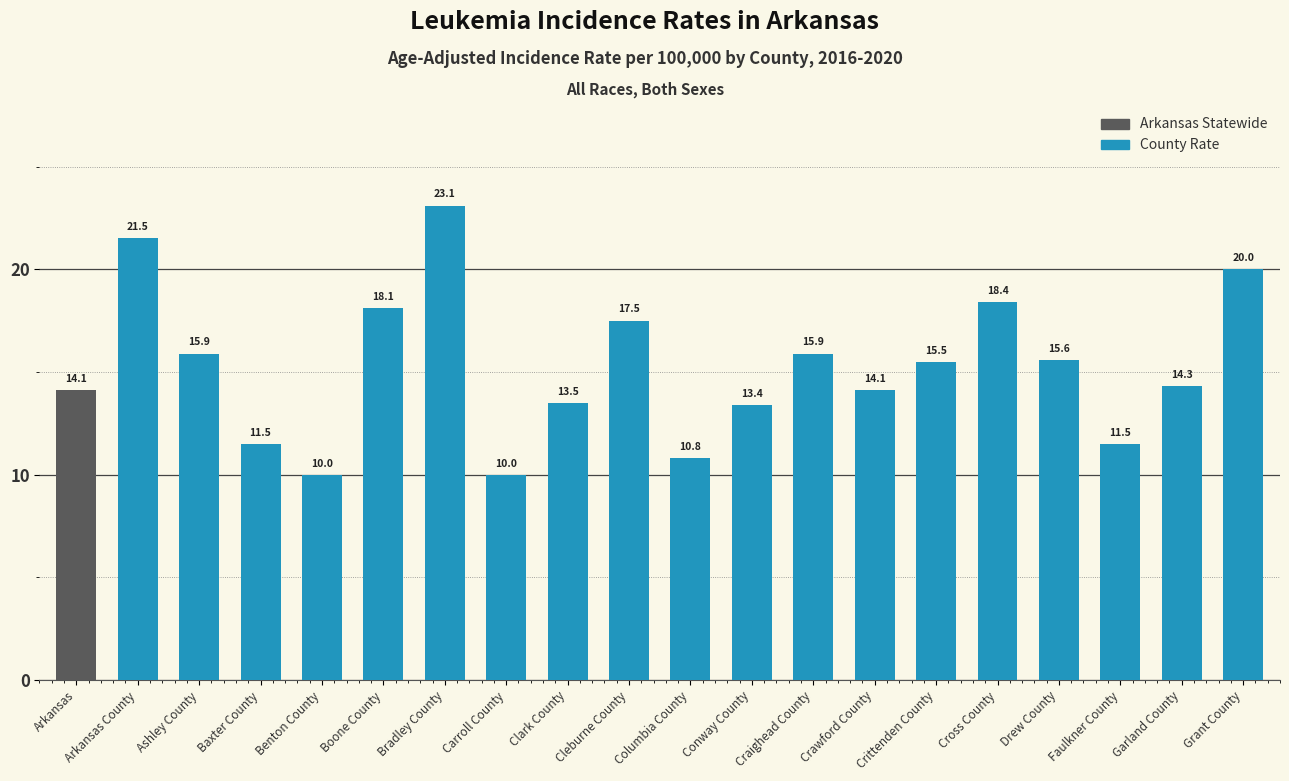

Reading right to left, what are all the values shown in this chart?

Grant County=20.0	Garland County=14.3	Faulkner County=11.5	Drew County=15.6	Cross County=18.4	Crittenden County=15.5	Crawford County=14.1	Craighead County=15.9	Conway County=13.4	Columbia County=10.8	Cleburne County=17.5	Clark County=13.5	Carroll County=10.0	Bradley County=23.1	Boone County=18.1	Benton County=10.0	Baxter County=11.5	Ashley County=15.9	Arkansas County=21.5	Arkansas=14.1